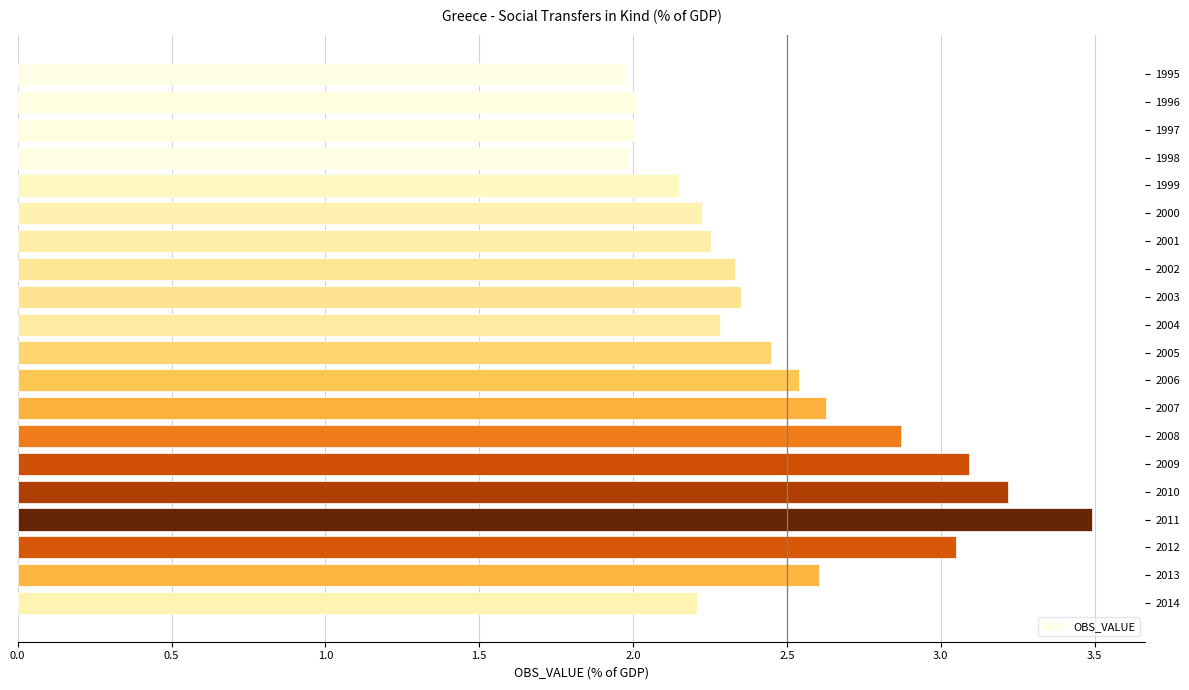

What is the difference between the values at 2010 and 2000?

1.0